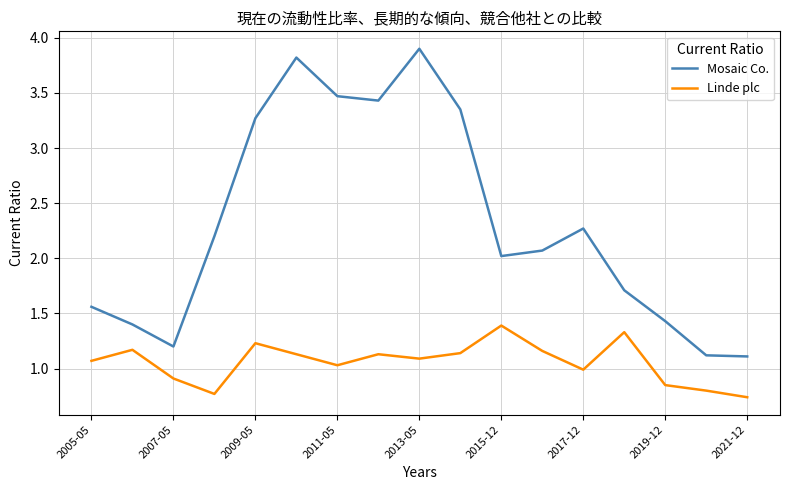

True or false: Mosaic Co. has more than 1 interior local peaks.

True